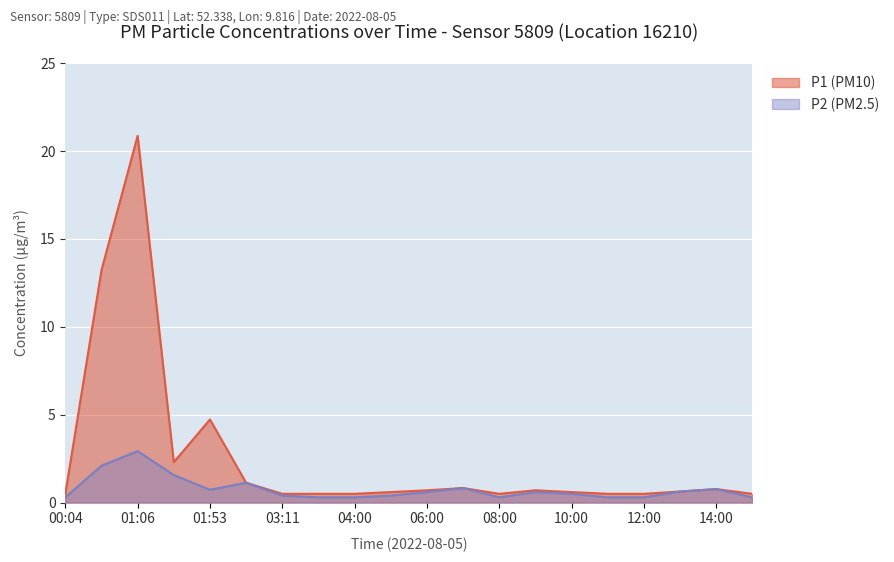

What is the label of the 3rd point from the right?

13:00